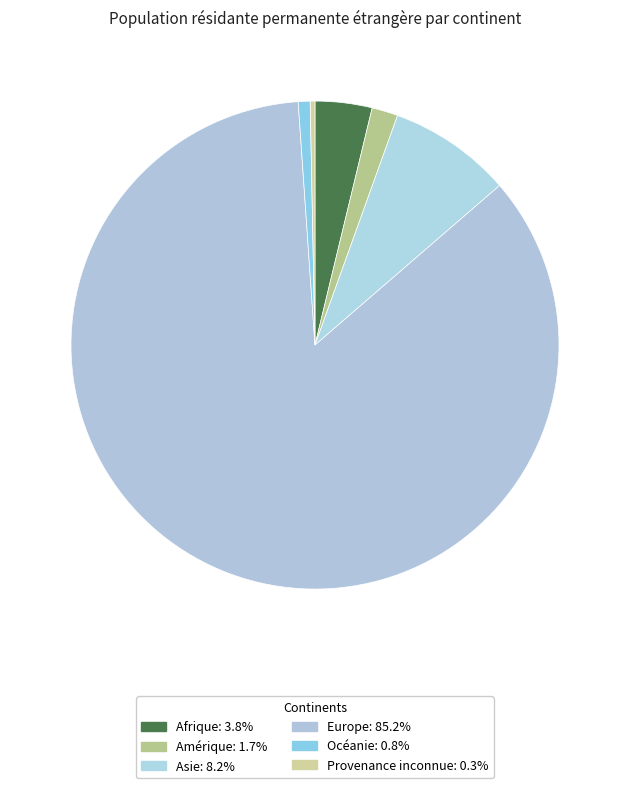

To the nearest percent, what is the difference between the Provenance inconnue and Europe slice percentages?

85%